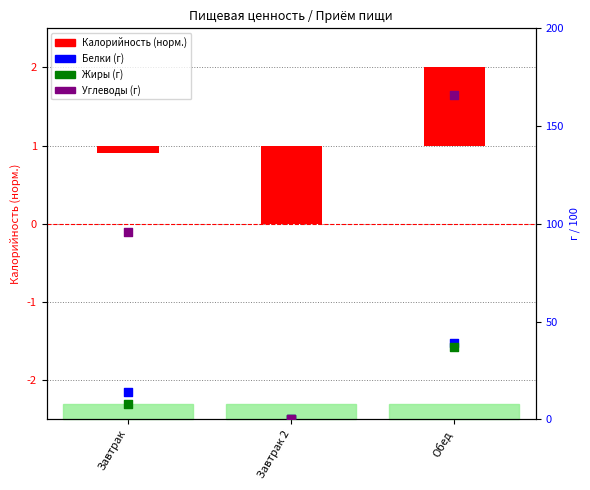

Which series reaches the minimum Y coordinate?

Белки